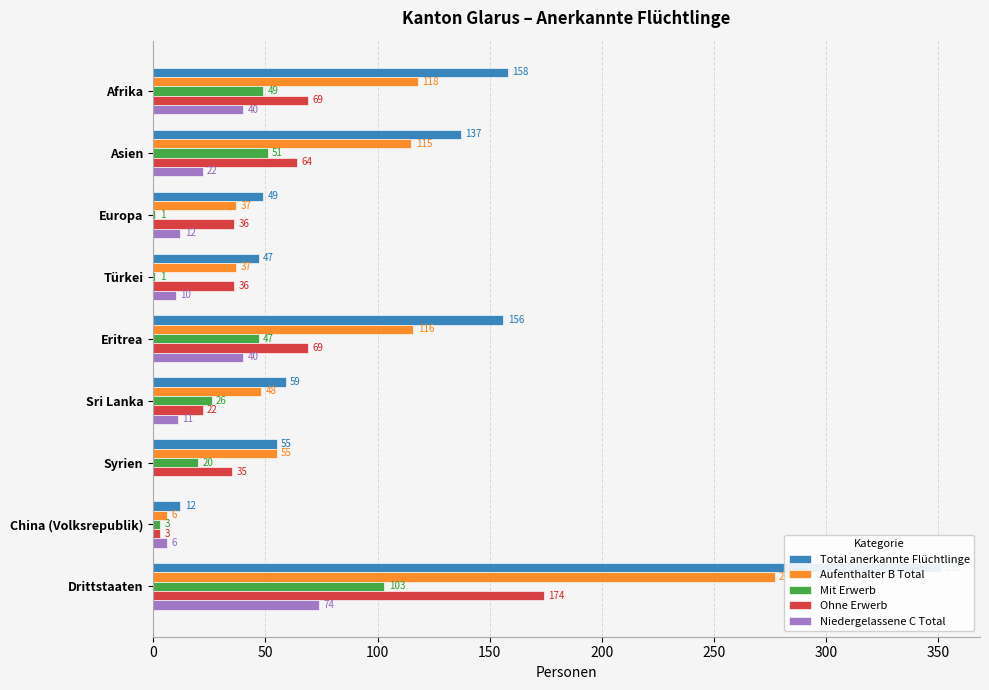

At how many categories does at least one series exceed 51?

6